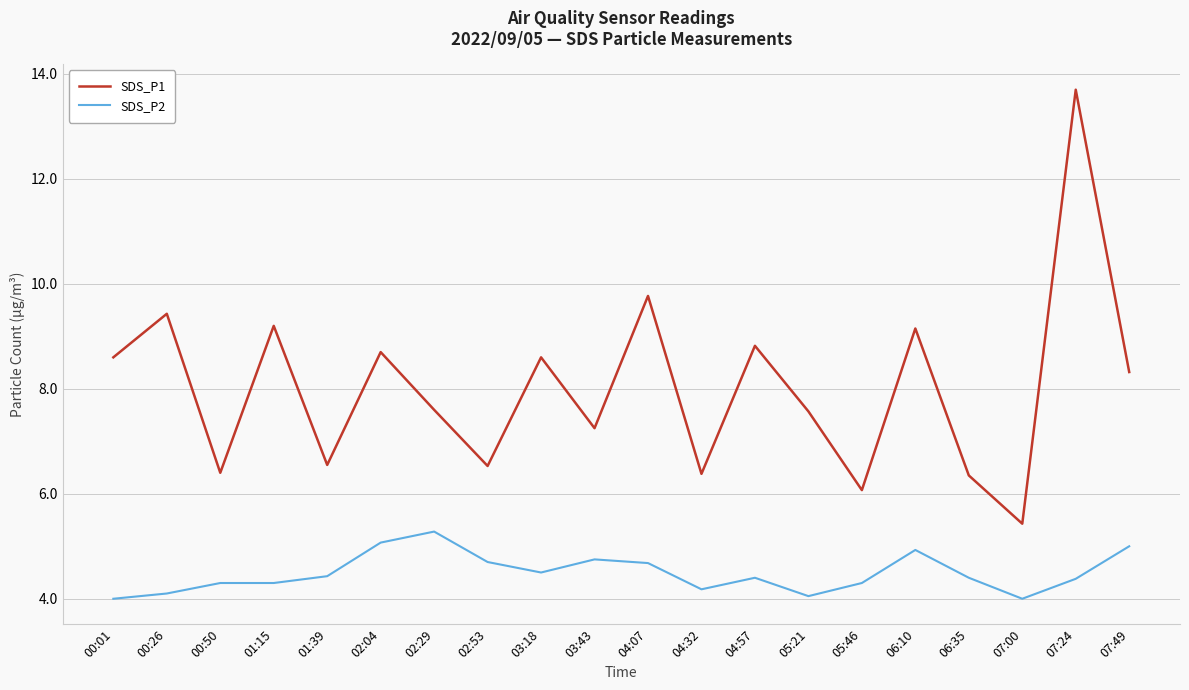

True or false: SDS_P2 has a value of 6.5 at 06:10.

False